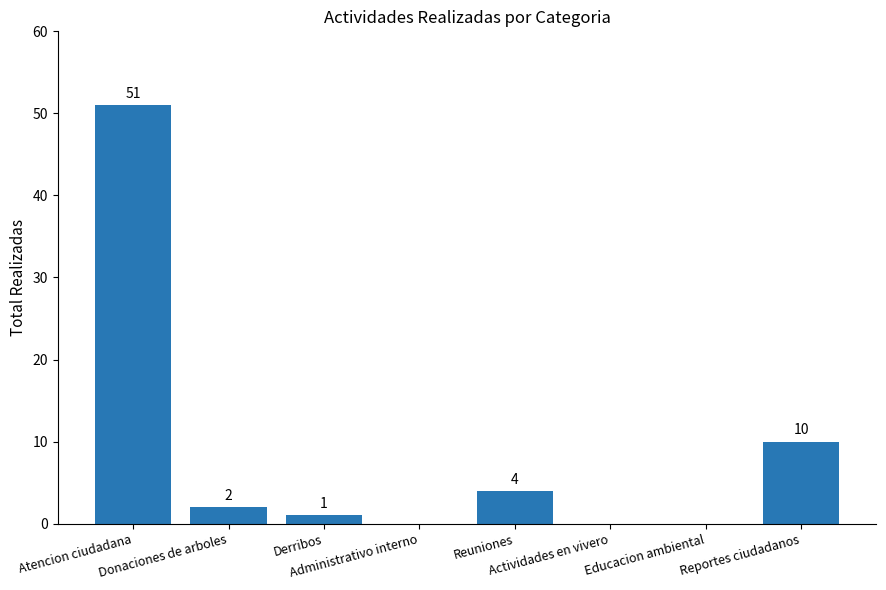

How many values are above zero?

5